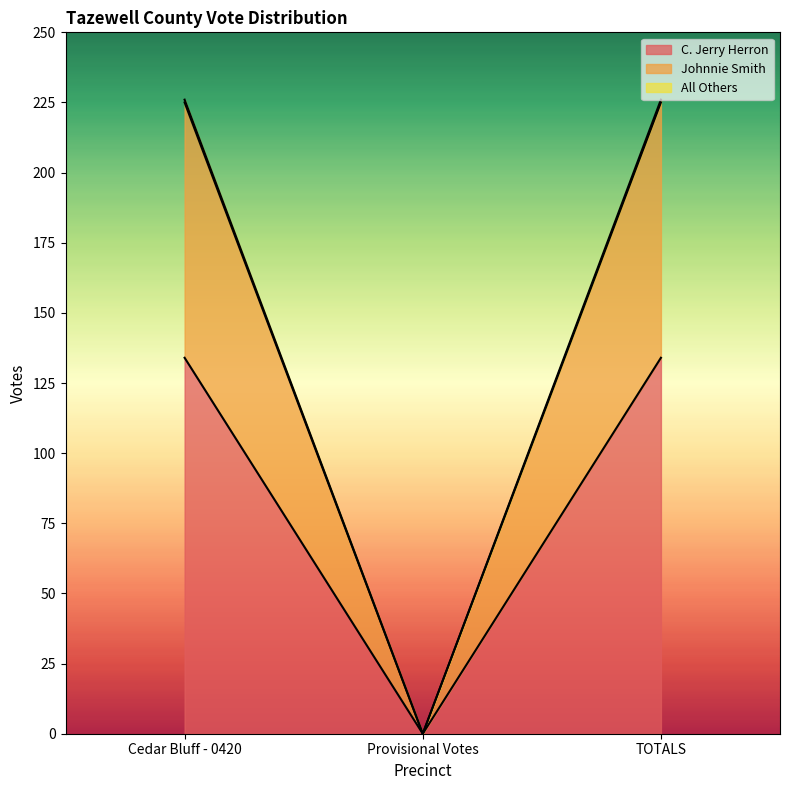

What is the label of the 3rd point from the left?

TOTALS